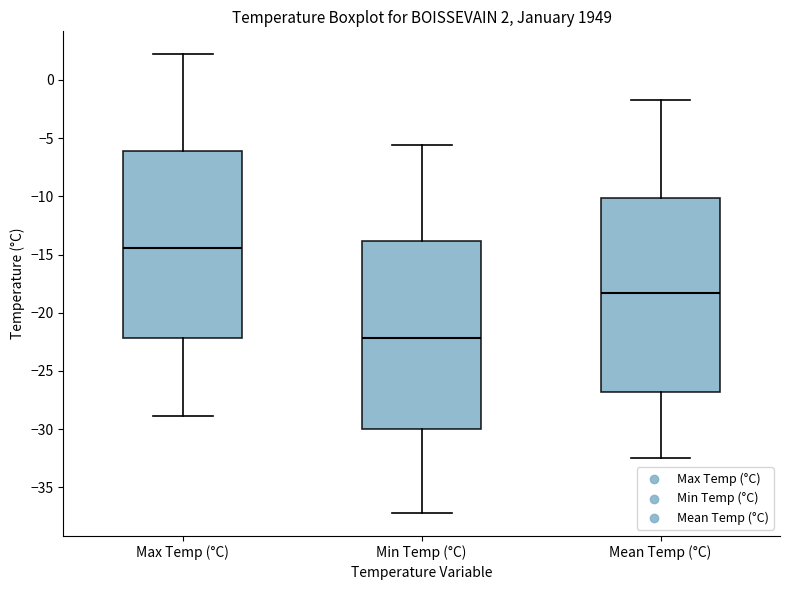

Comparing the boxes themselves (not the whiskers), which one is the tallest?

Mean Temp (°C)